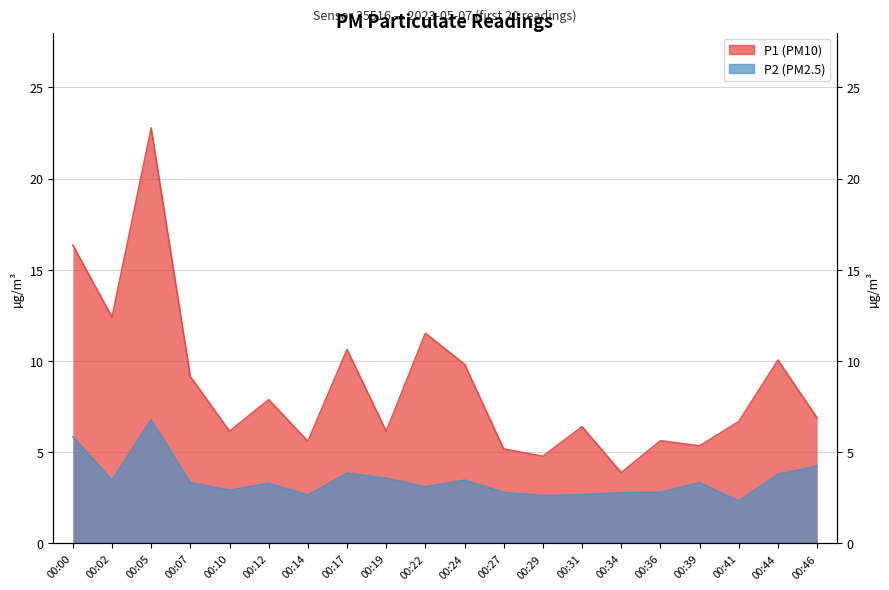

Which series has the widest spread of values?

P1